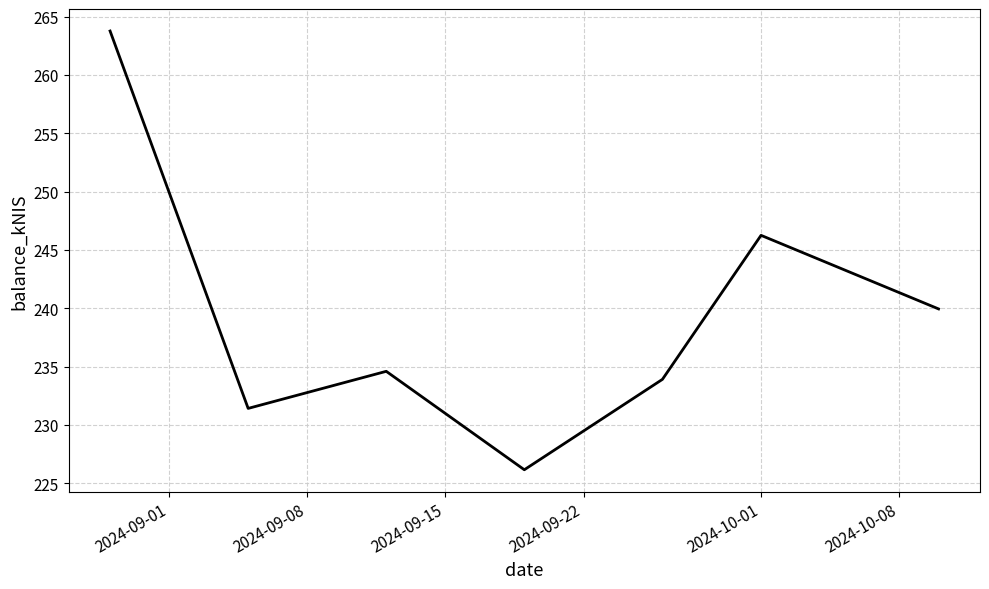

What is the difference between the maximum and minimum values?

37.6